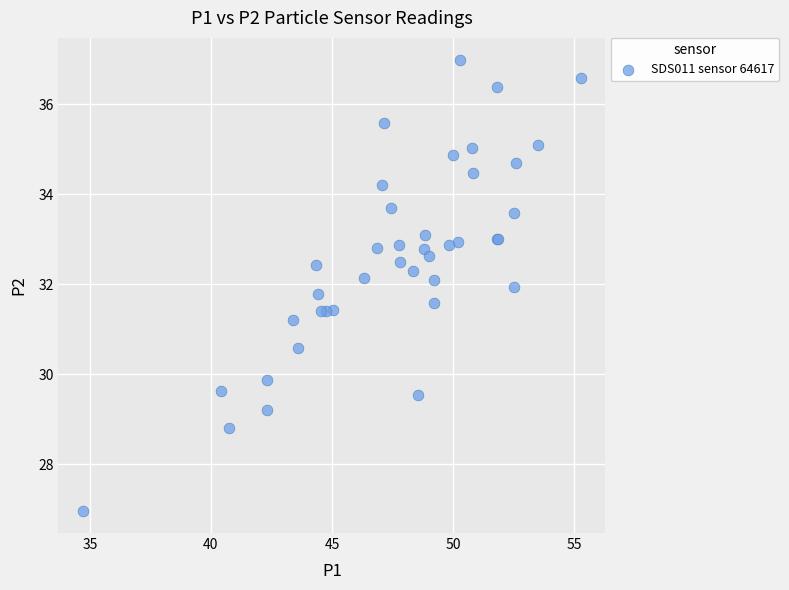

What Y value in the scatter plot is closest to 31?

31.2